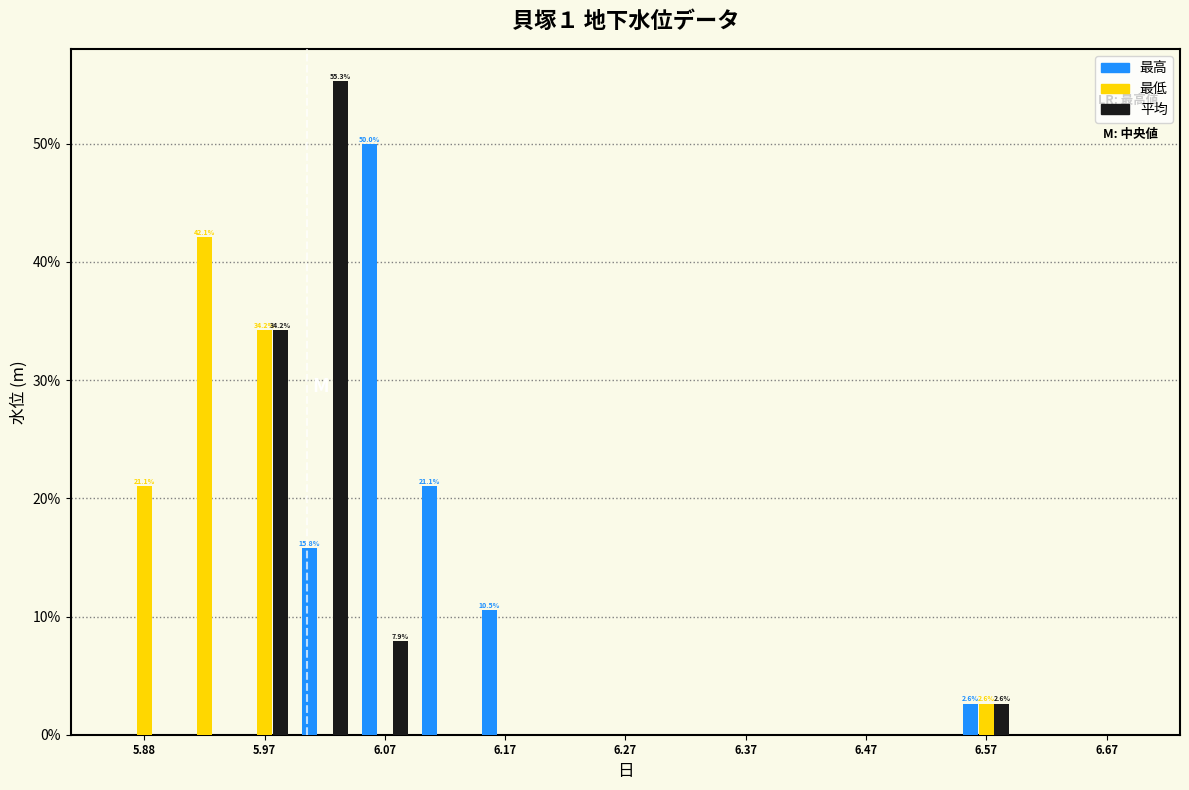

In the 最低 series, which range on the x-axis has the tallest bar?

5.90 to 5.95